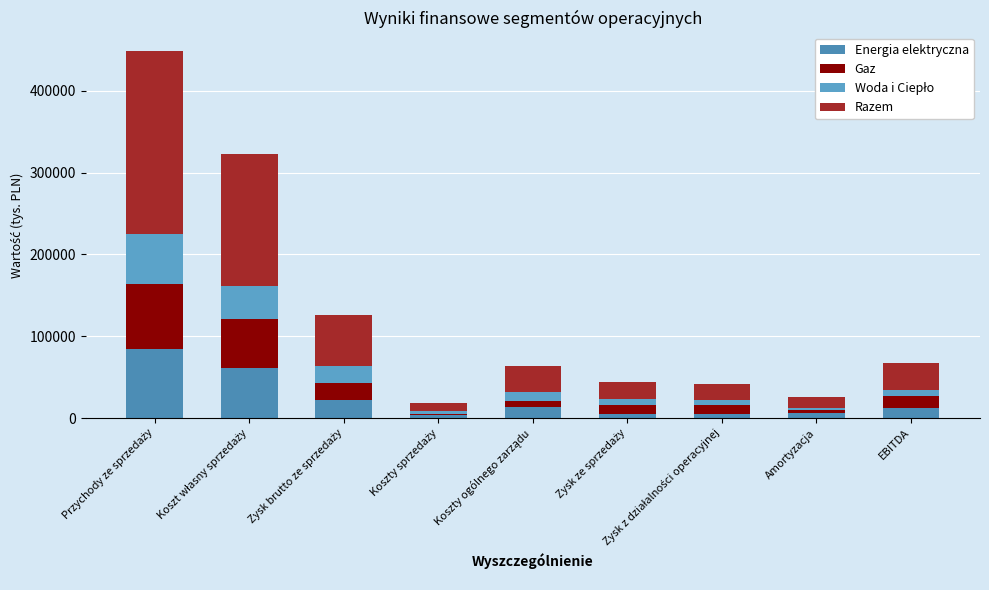

List the labels in order of Razem value, smallest first.

Koszty sprzedaży, Amortyzacja, Zysk z działalności operacyjnej, Zysk ze sprzedaży, Koszty ogólnego zarządu, EBITDA, Zysk brutto ze sprzedaży, Koszt własny sprzedaży, Przychody ze sprzedaży